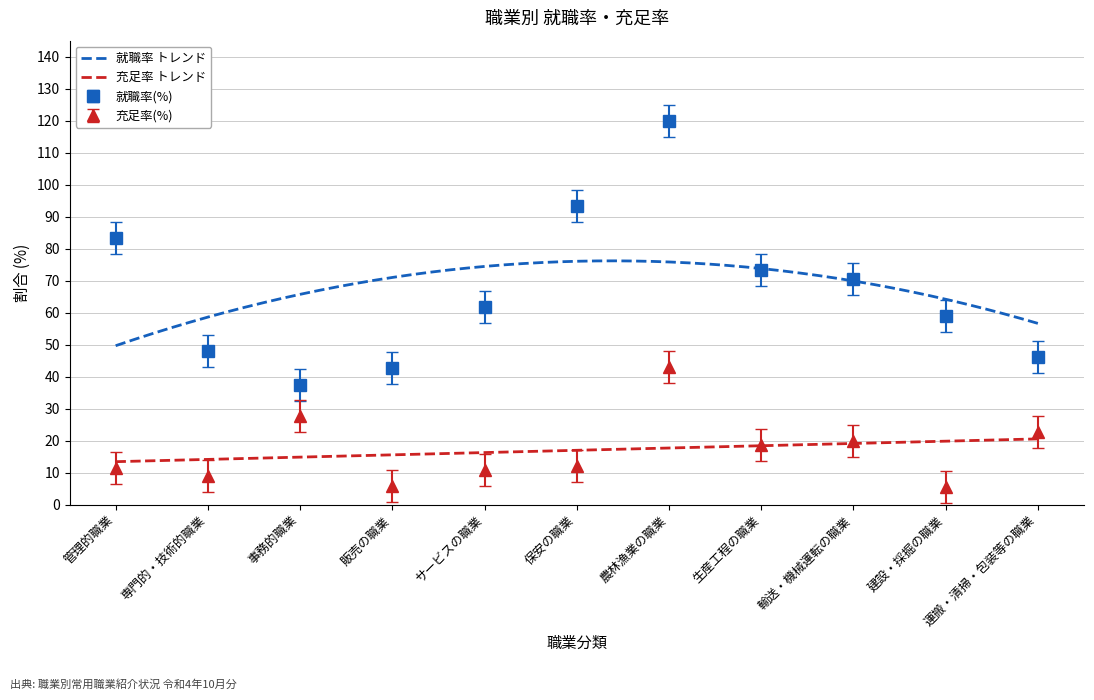

How many values in the 充足率(%) series are below 12?

6